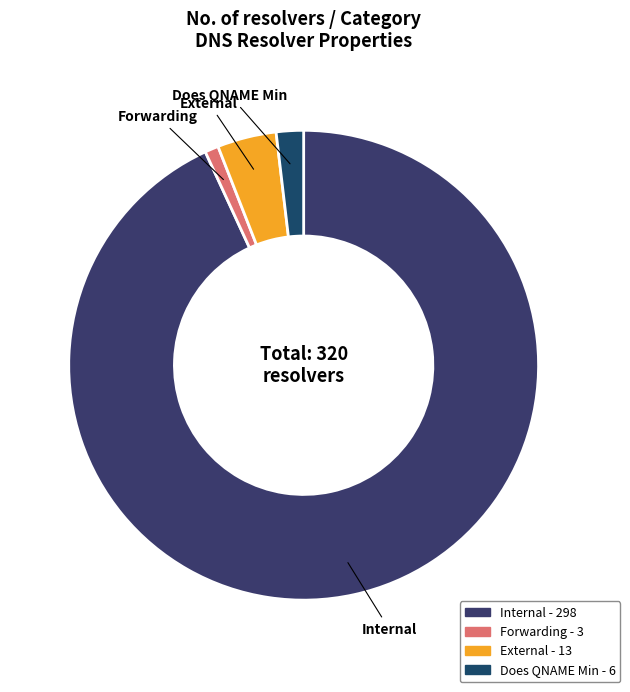

Is Internal the majority of the pie?

Yes